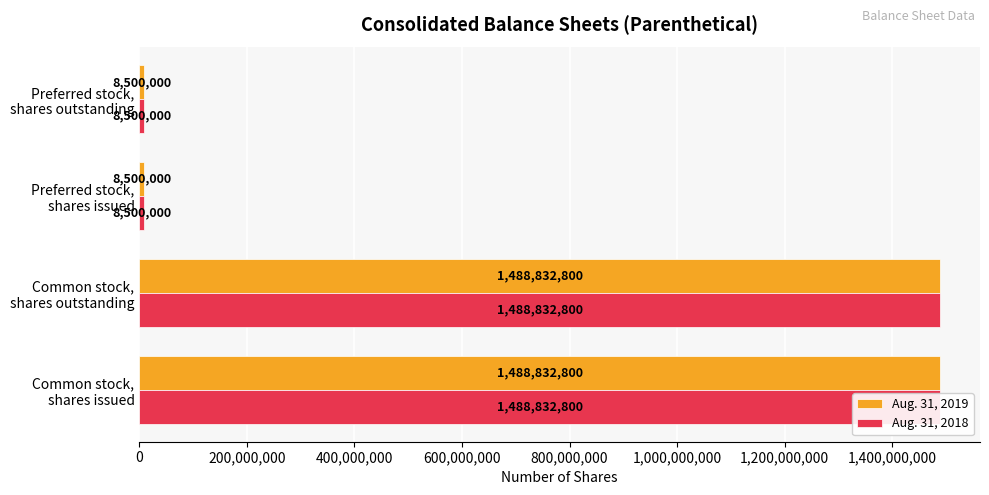

Rank the series by their maximum value, from highest to lowest.

Aug. 31, 2019, Aug. 31, 2018